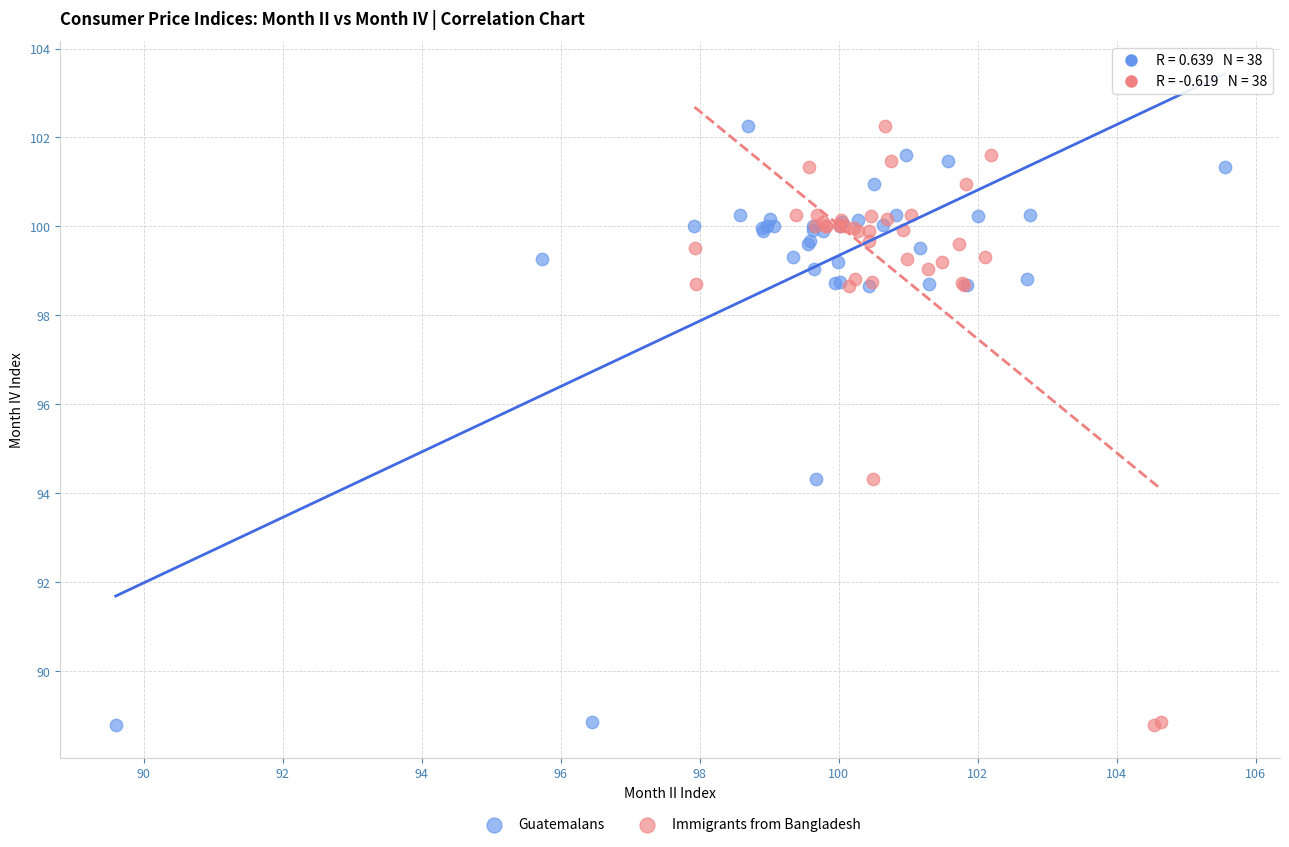

What are all the series names shown in the legend?

Guatemalans, Immigrants from Bangladesh